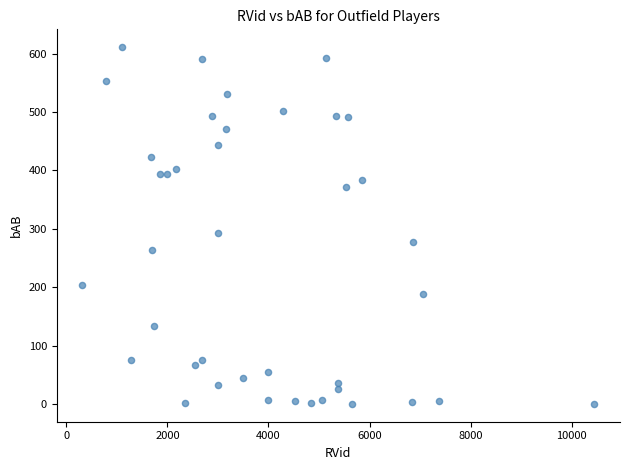

What is the range of X values (max minus min)?

10130